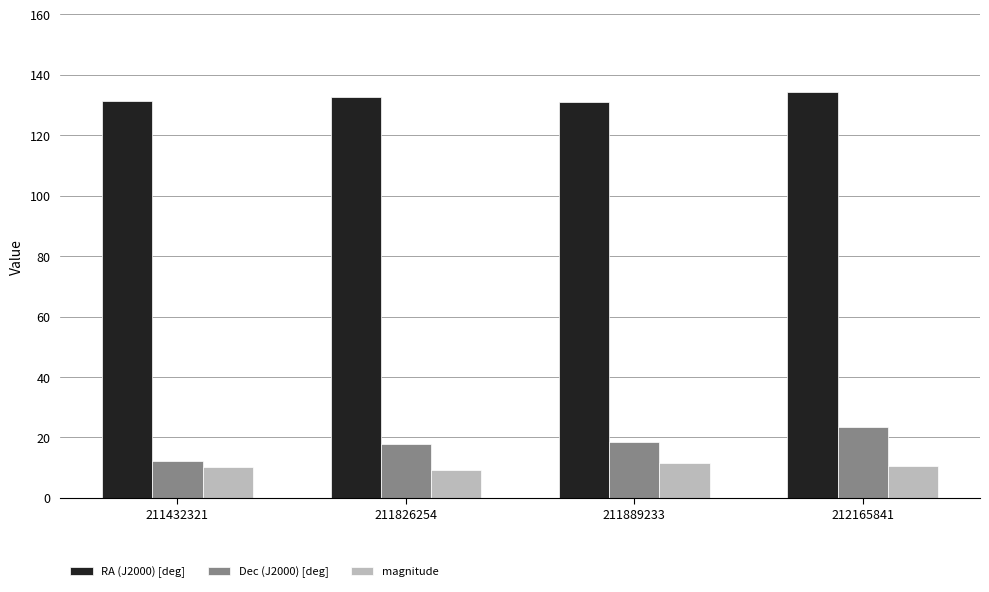

What is the maximum value for magnitude?

11.6